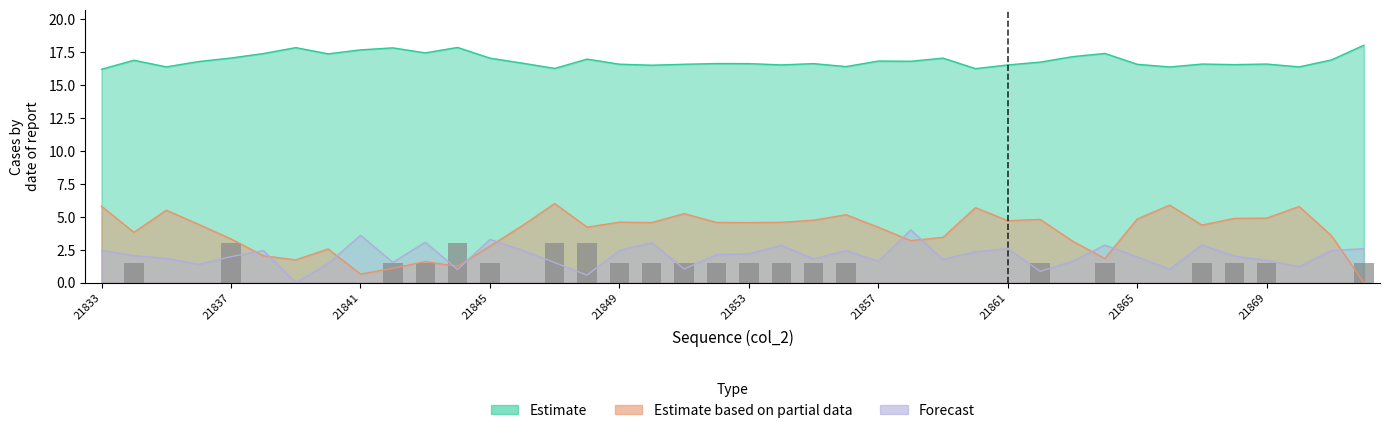

What is the value of the 32nd bar from the left?

1.5